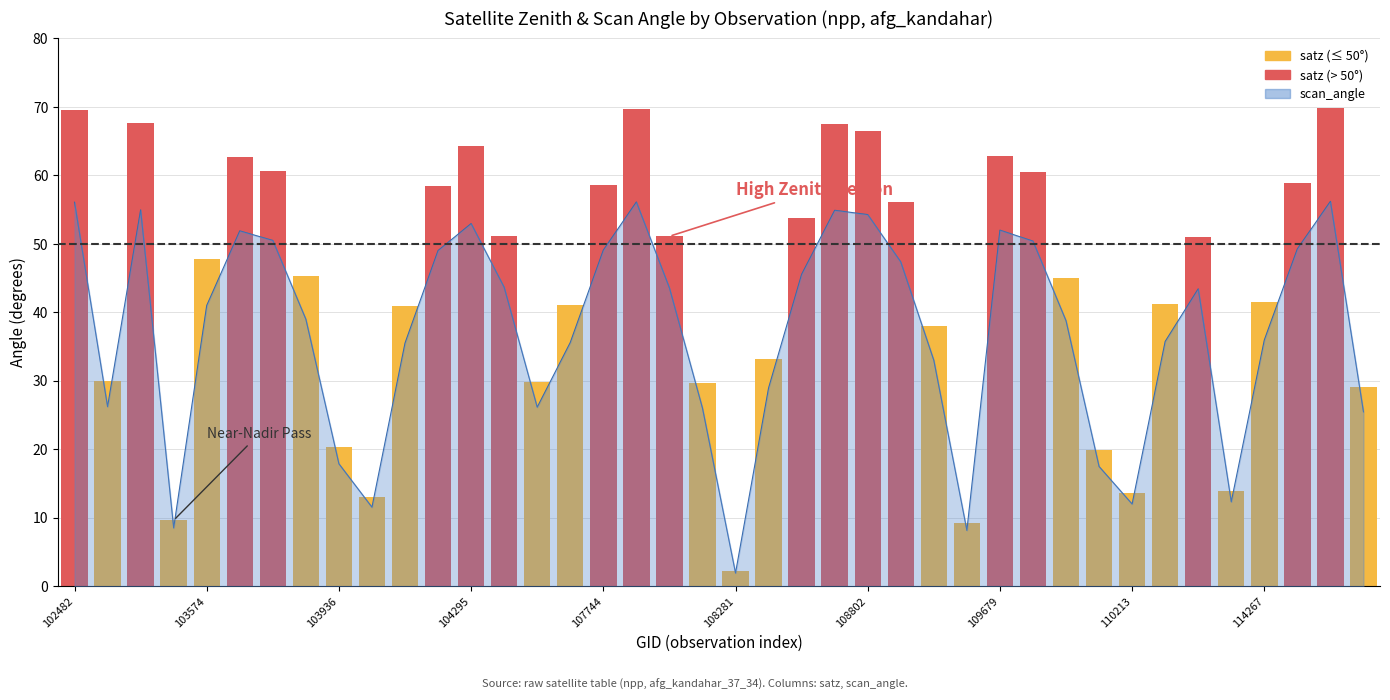

What value does the data have at 102482?

69.6